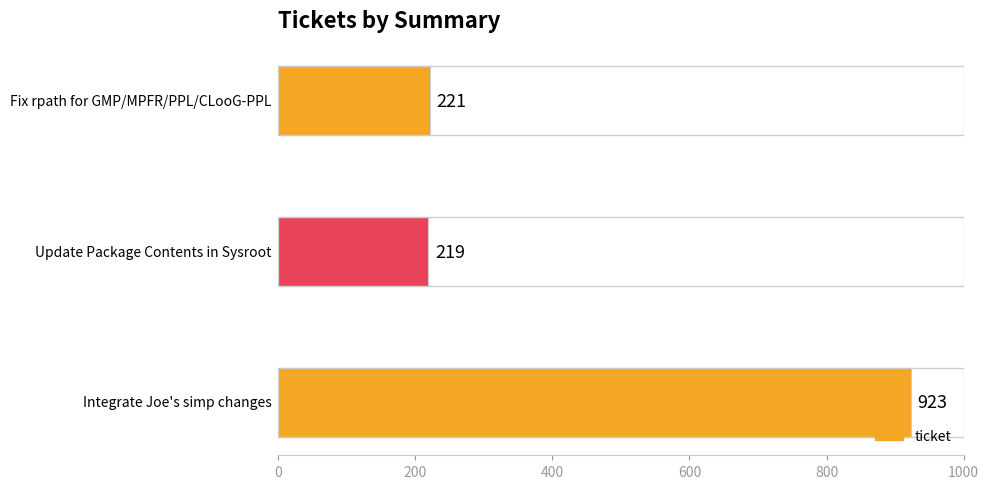

How many bars are there in total?

3